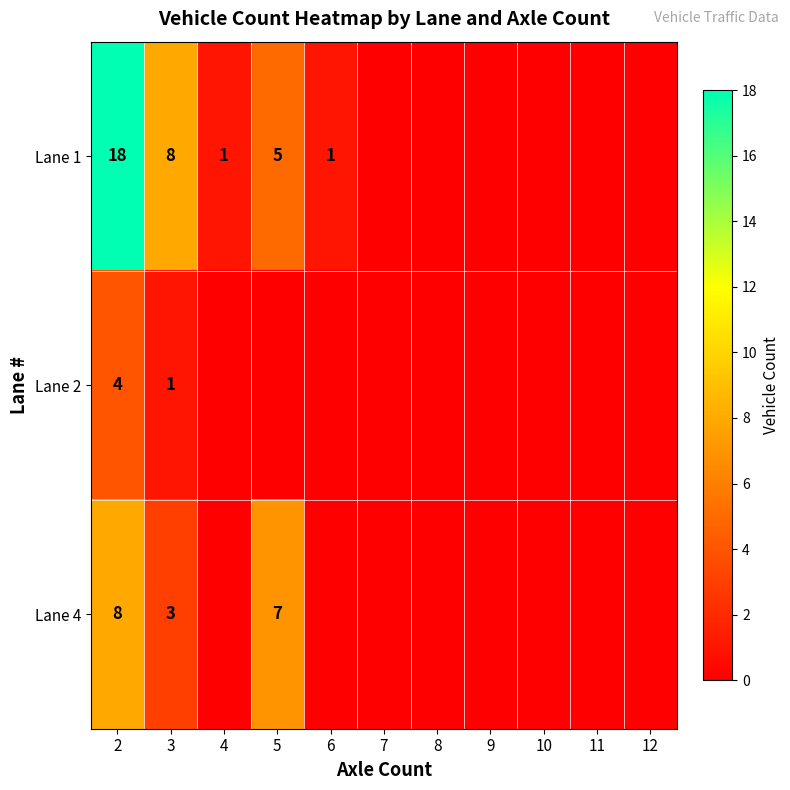

What is the total value across all series at 2?

30